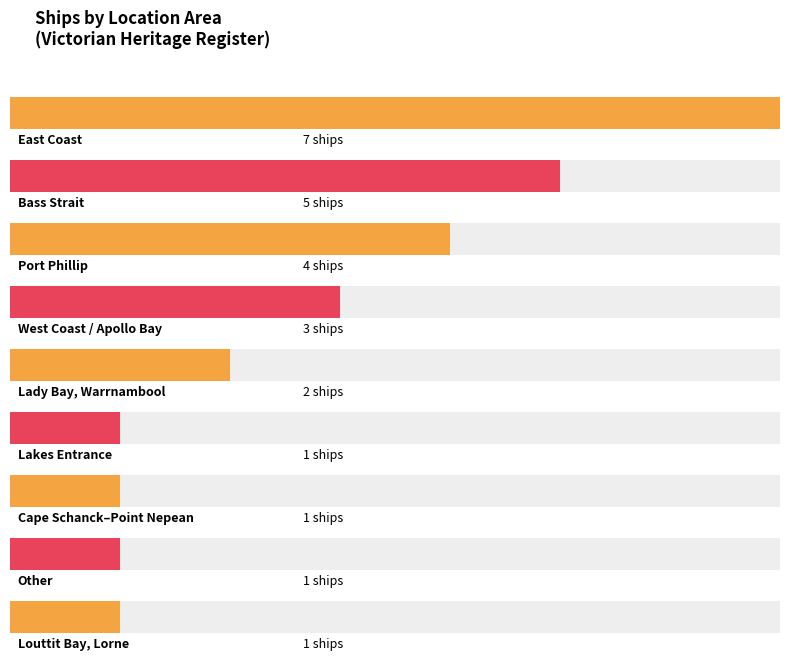

What is the label of the 6th bar from the right?

West Coast